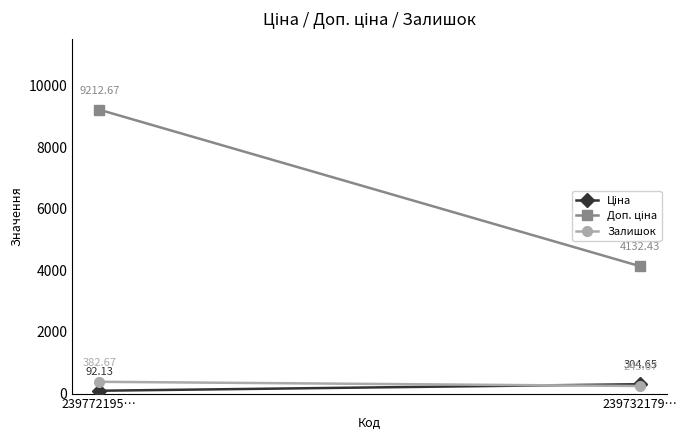

Reading left to right, list all the values displayed in this chart.

Ціна: 239772195…=92.1	239732179…=304.6
Доп. ціна: 239772195…=9212.7	239732179…=4132.4
Залишок: 239772195…=382.7	239732179…=245.7